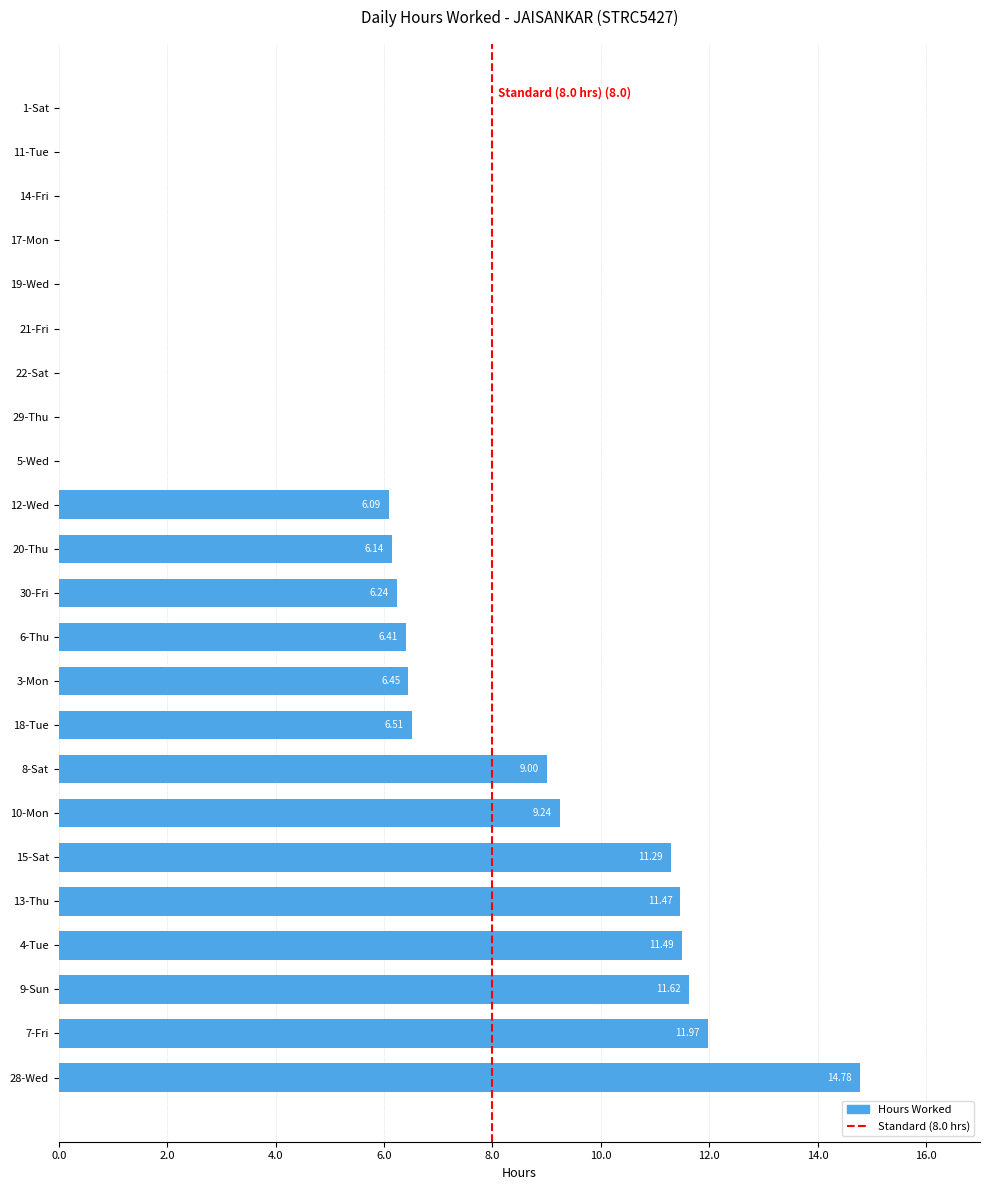

What is the sum of all values?

128.7